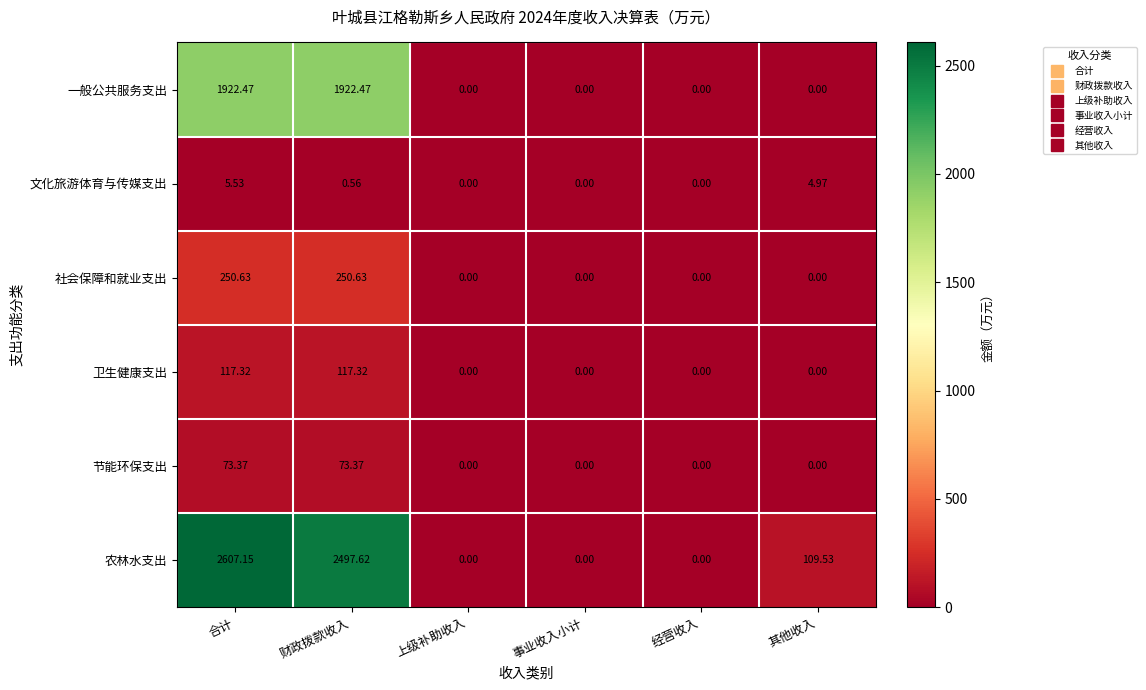

Rank the series by their maximum value, from highest to lowest.

农林水支出, 一般公共服务支出, 社会保障和就业支出, 卫生健康支出, 节能环保支出, 文化旅游体育与传媒支出